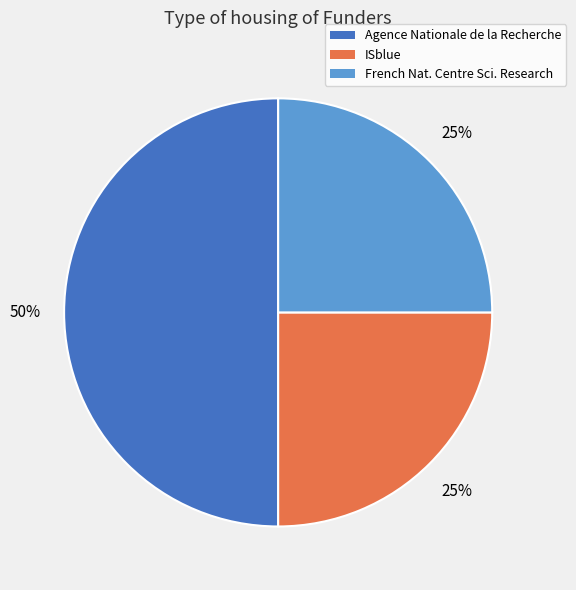

To the nearest percent, what percentage of the pie is Agence Nationale de la Recherche?

50%